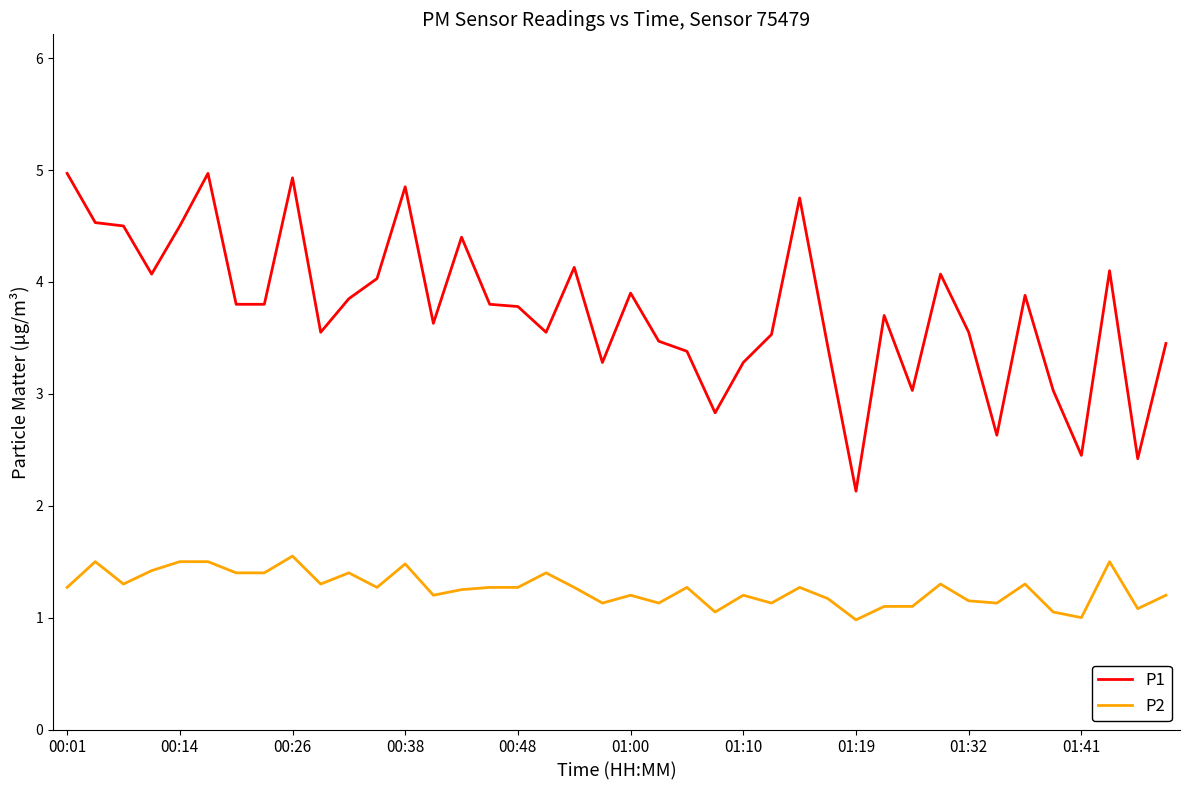

What is the difference between the maximum and minimum values in the P1 series?

2.8